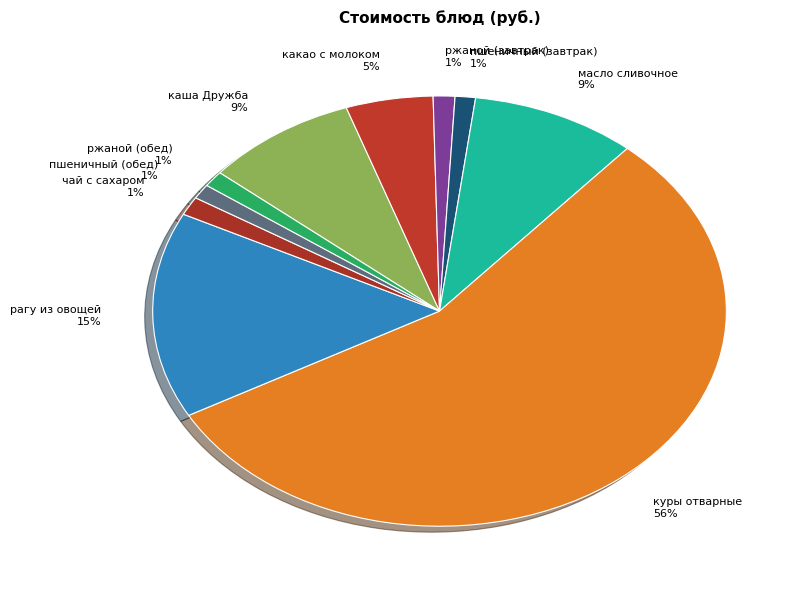

Which has a higher value, рагу из овощей or чай с сахаром?

рагу из овощей